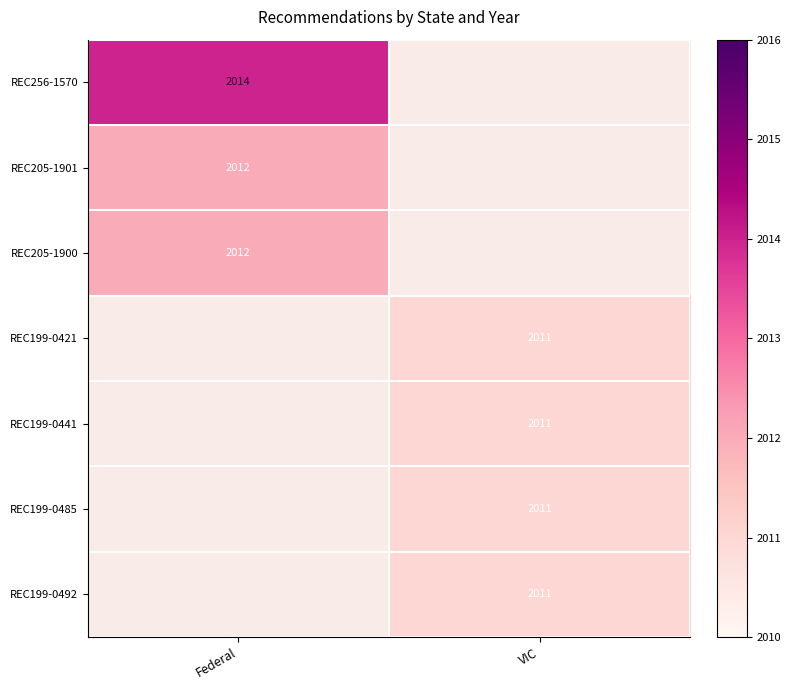

What is the maximum value shown in the chart?

2014.0